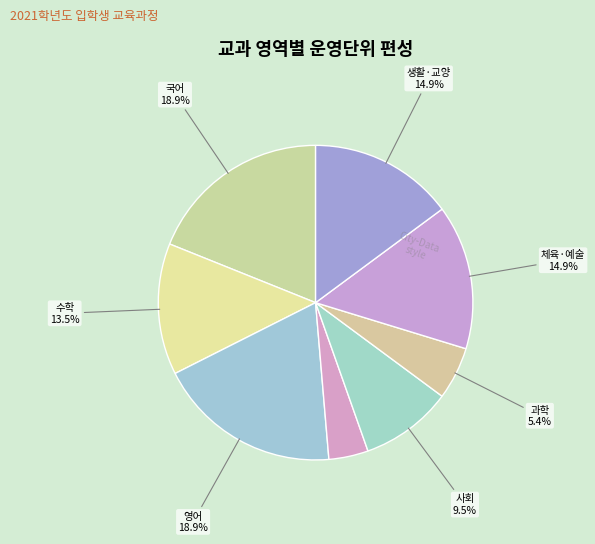

Count the number of slices in the pie.

8